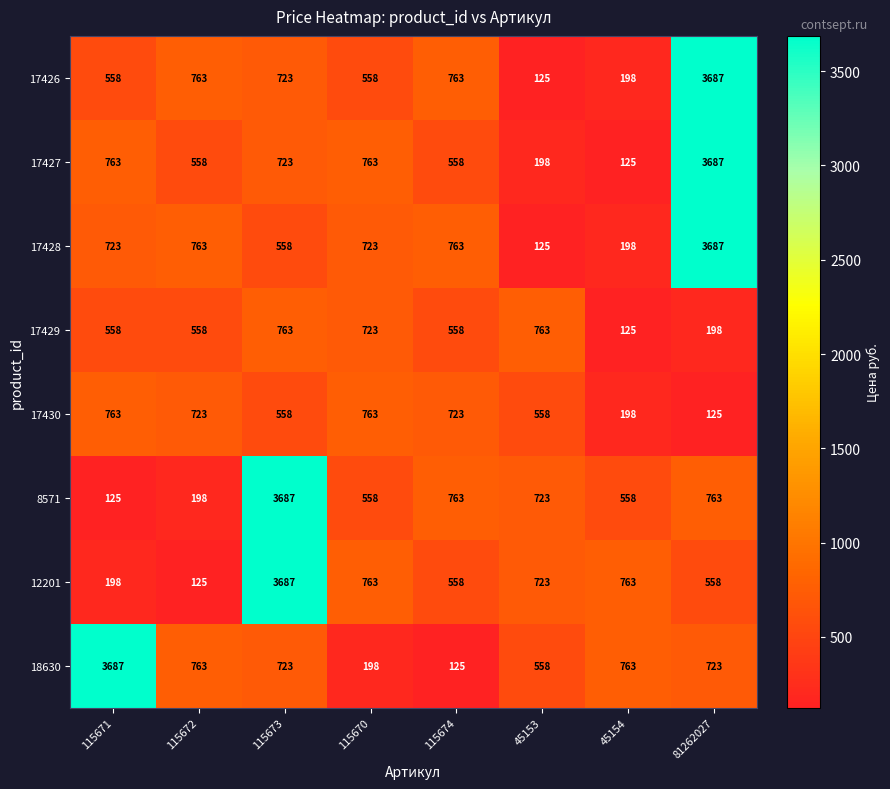

True or false: 18630 has a value of 198 at 115670.

True